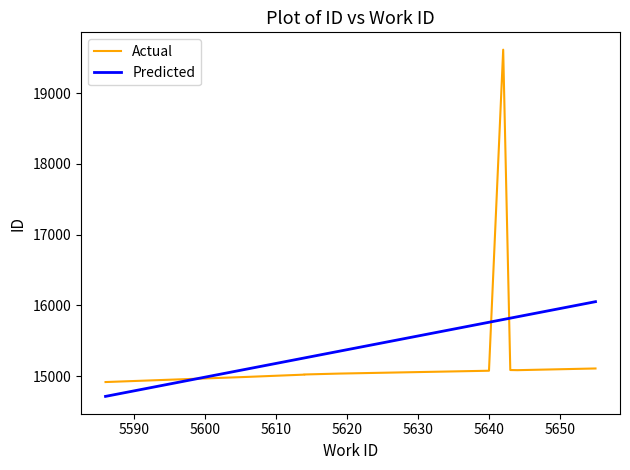

Which series ends up on top after the final intersection of Actual and Predicted?

Predicted